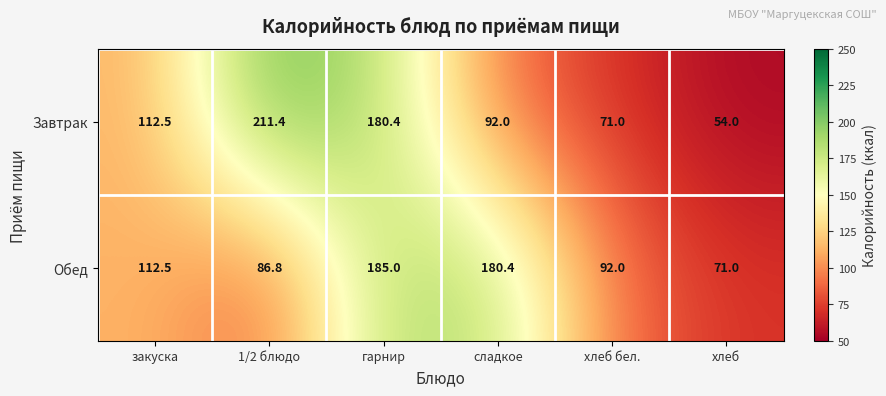

What is the lowest value of the Обед series?

71.0